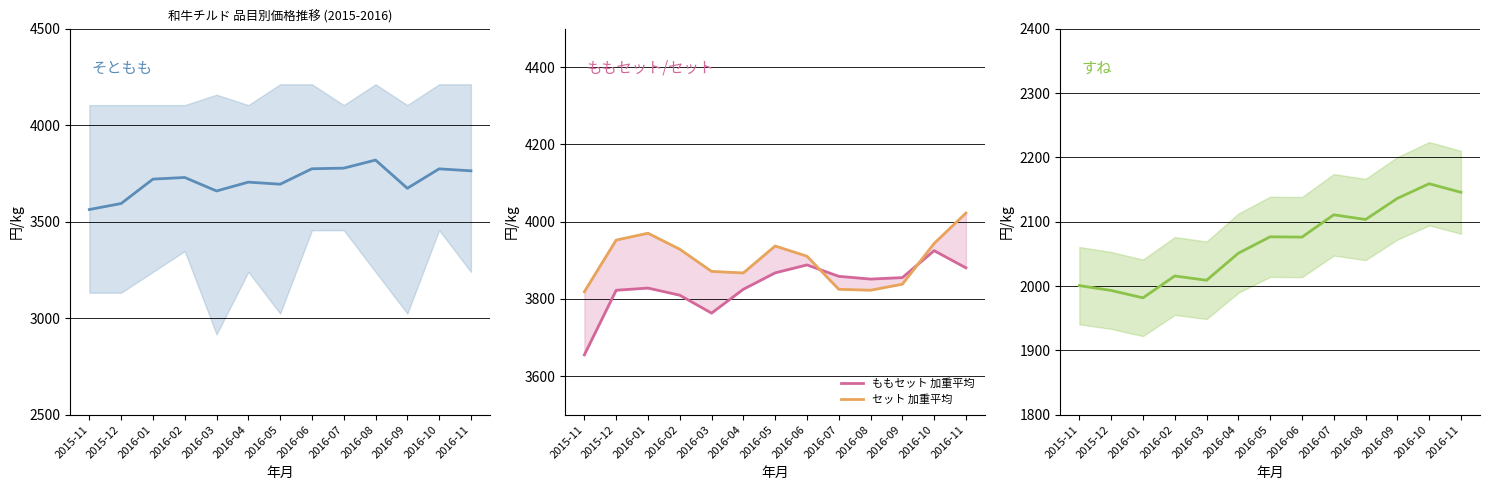

What is the value of the ももセット 加重平均 point at the 3rd from the left?

3828.0